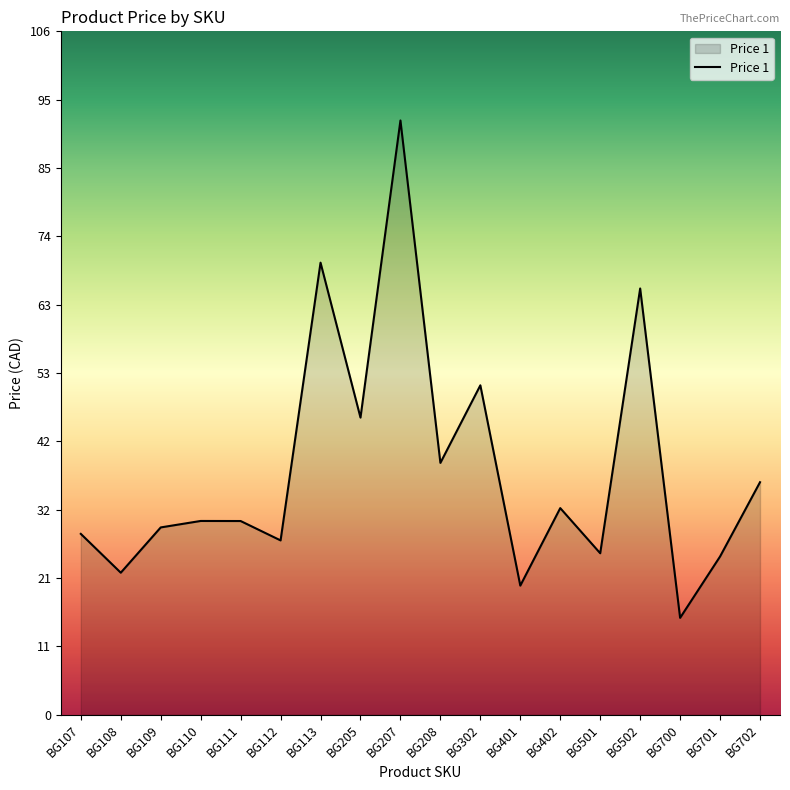

True or false: the data shows 29.1 at BG502.

False